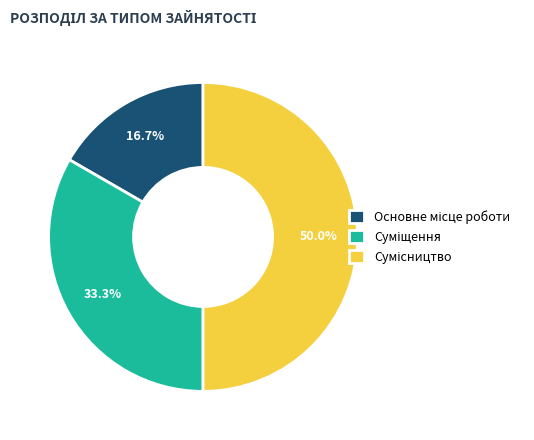

To the nearest percent, what is the difference between the largest and smallest slice percentages?

33%